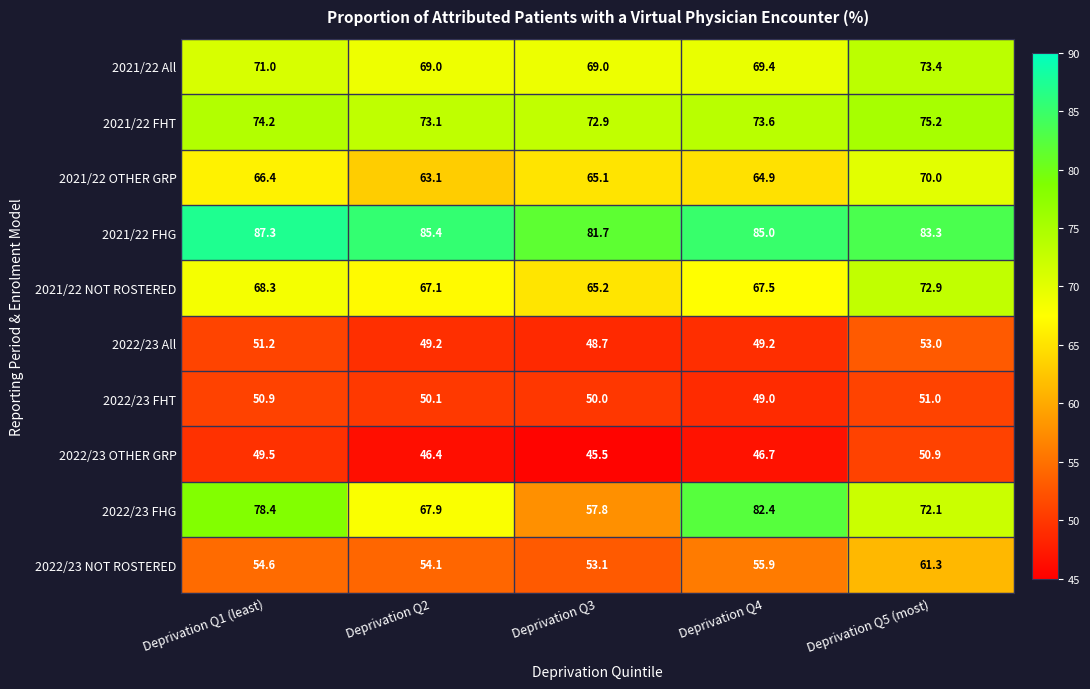

Is it true that 2022/23 FHG equals 72.1 at Deprivation Q5 (most)?

True